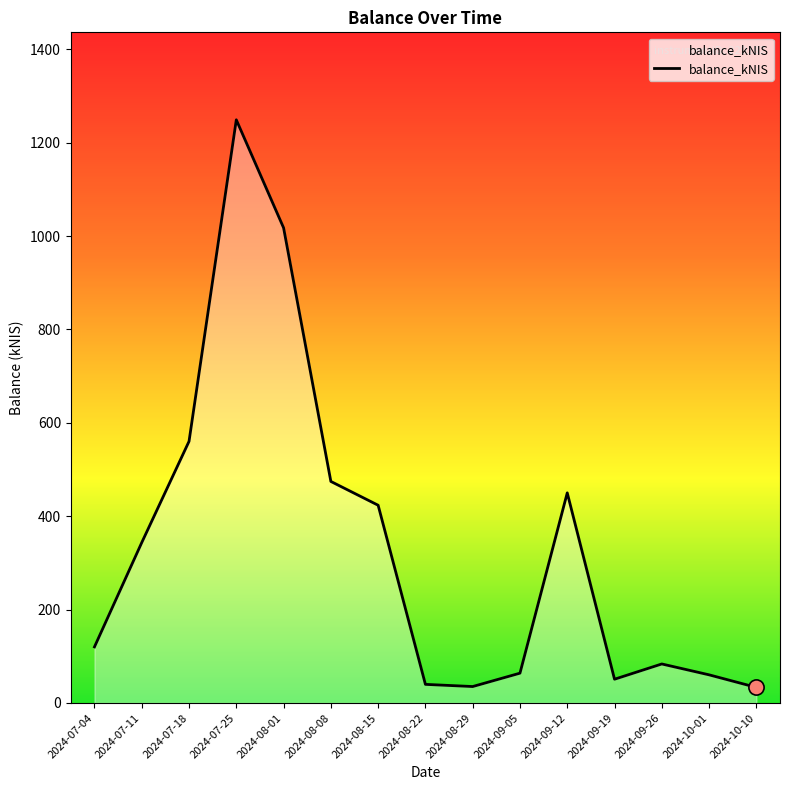

What is the change in value from 2024-08-01 to 2024-08-08?

-543.1